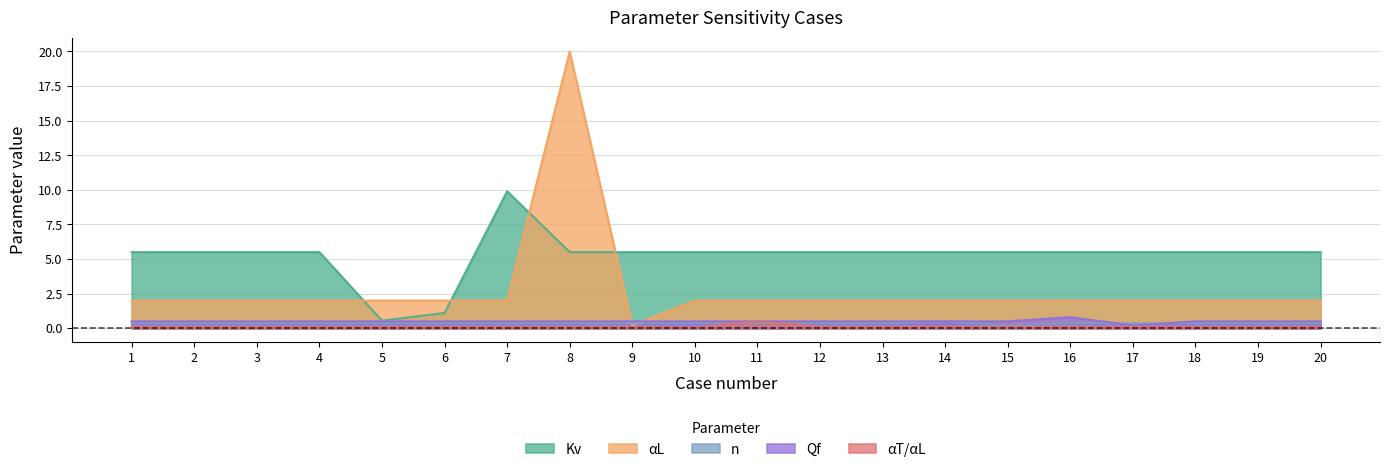

How many series are shown in this chart?

5